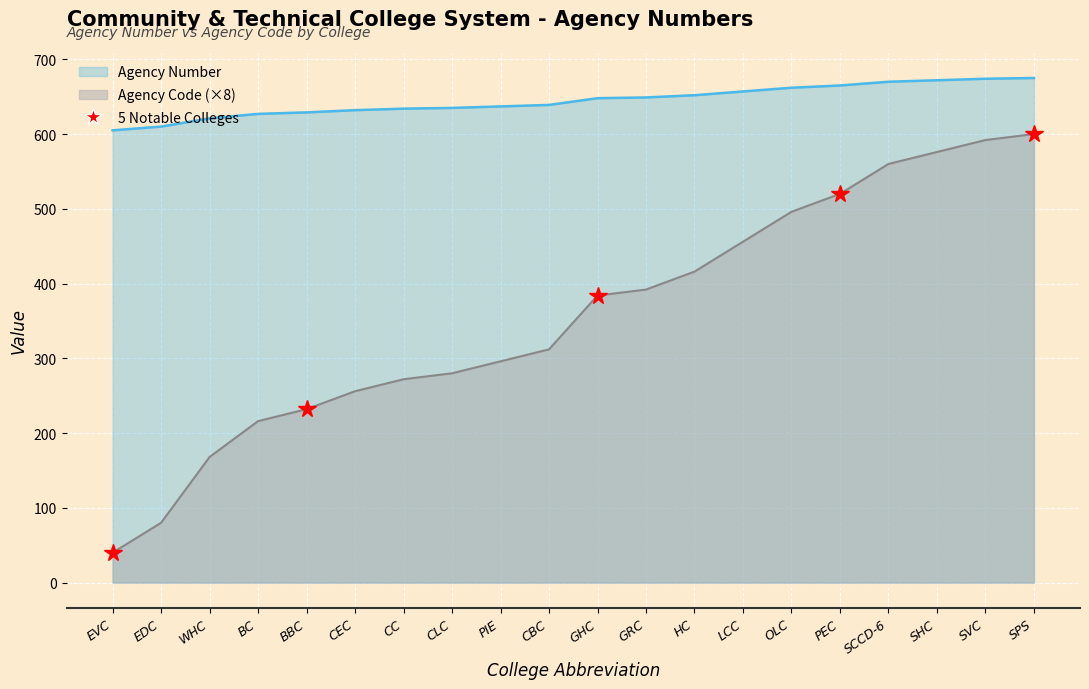

At how many categories does at least one series exceed 312?

20